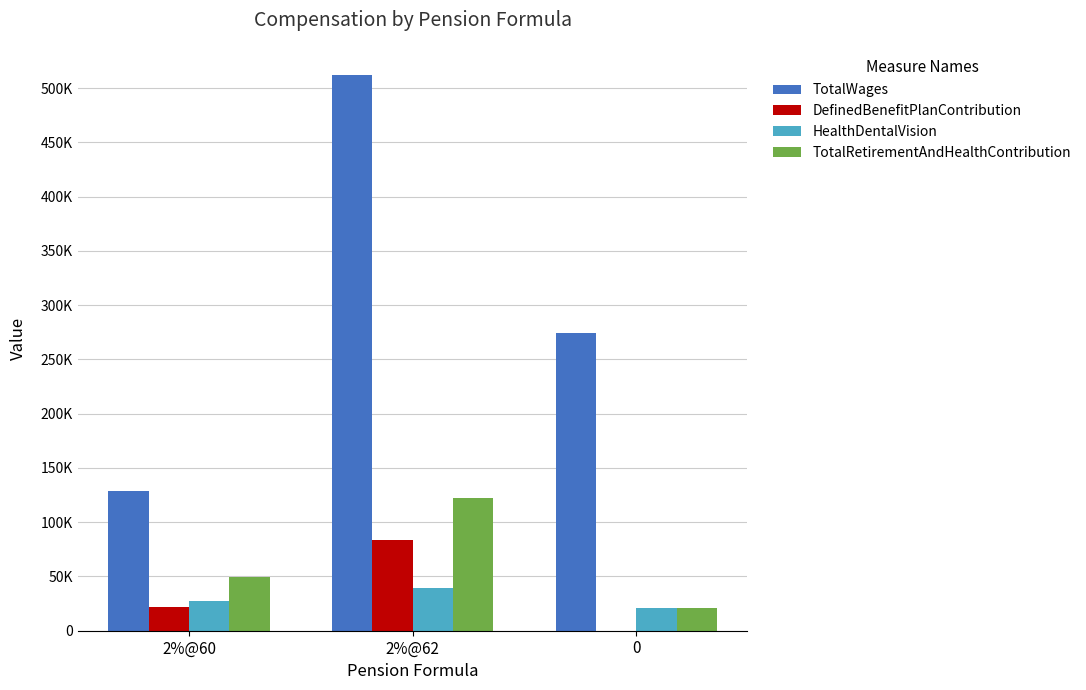

Which series has the largest total across all categories?

TotalWages